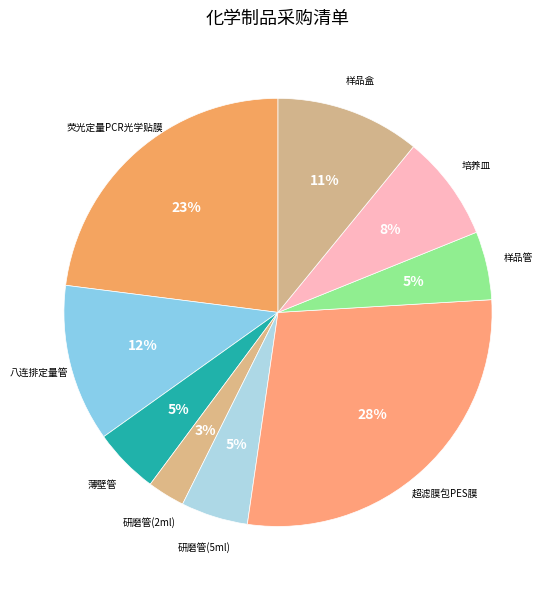

How many segments does this pie chart have?

9